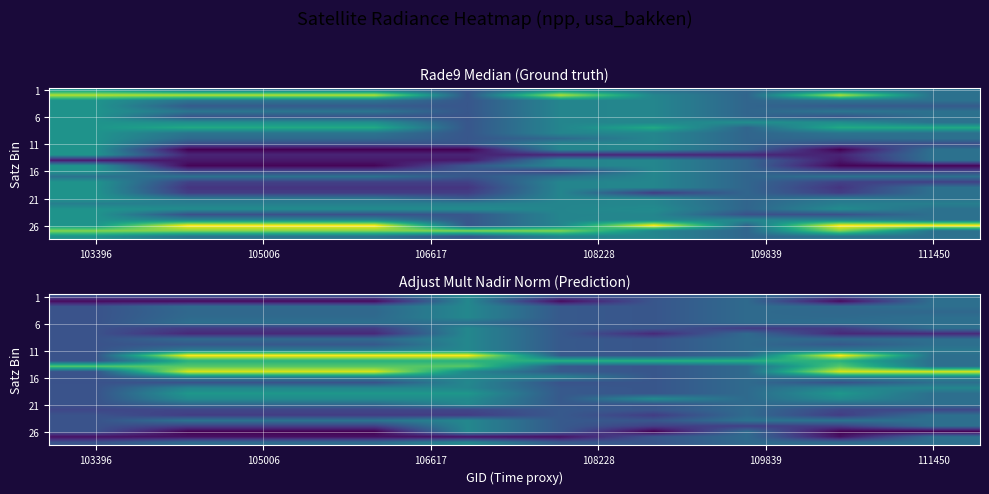

At which label is 16 closest to 0?

103396